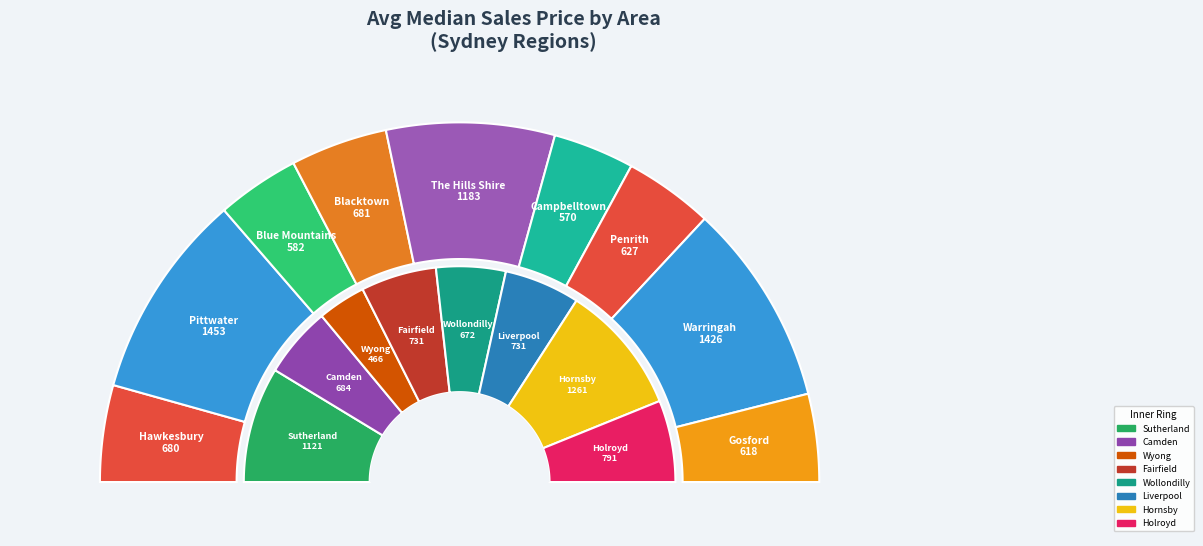

The Blue Mountains slice represents 15% of the pie. True or false?

False